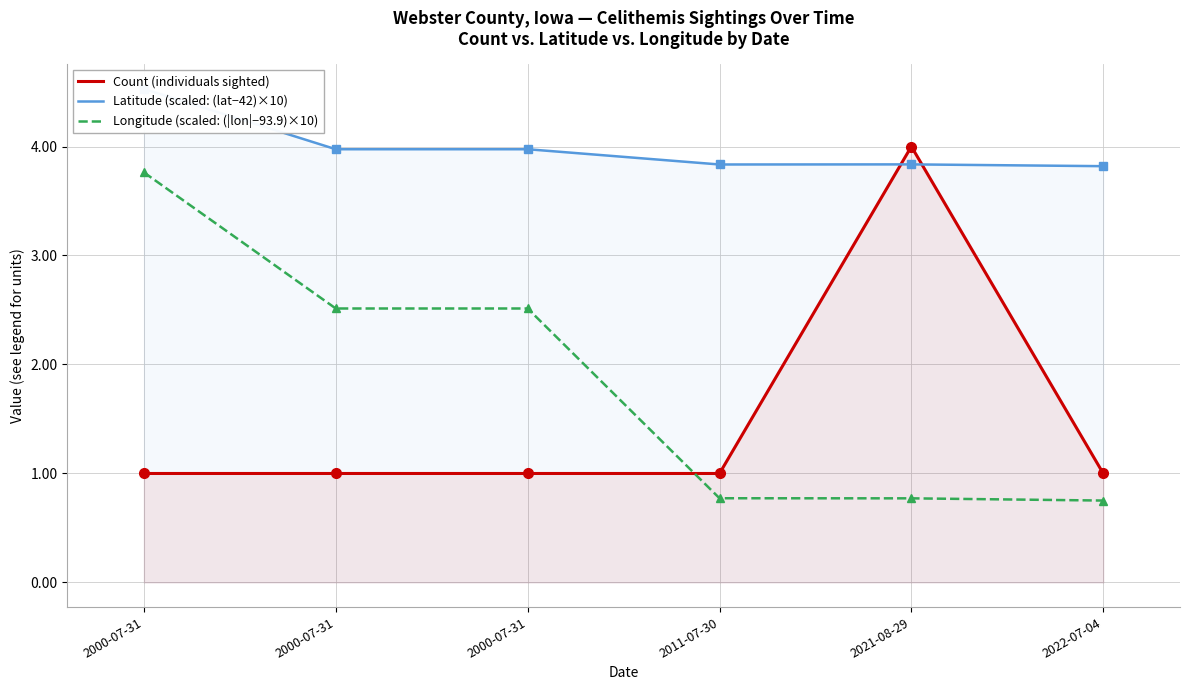

What is the smallest value displayed?

0.8